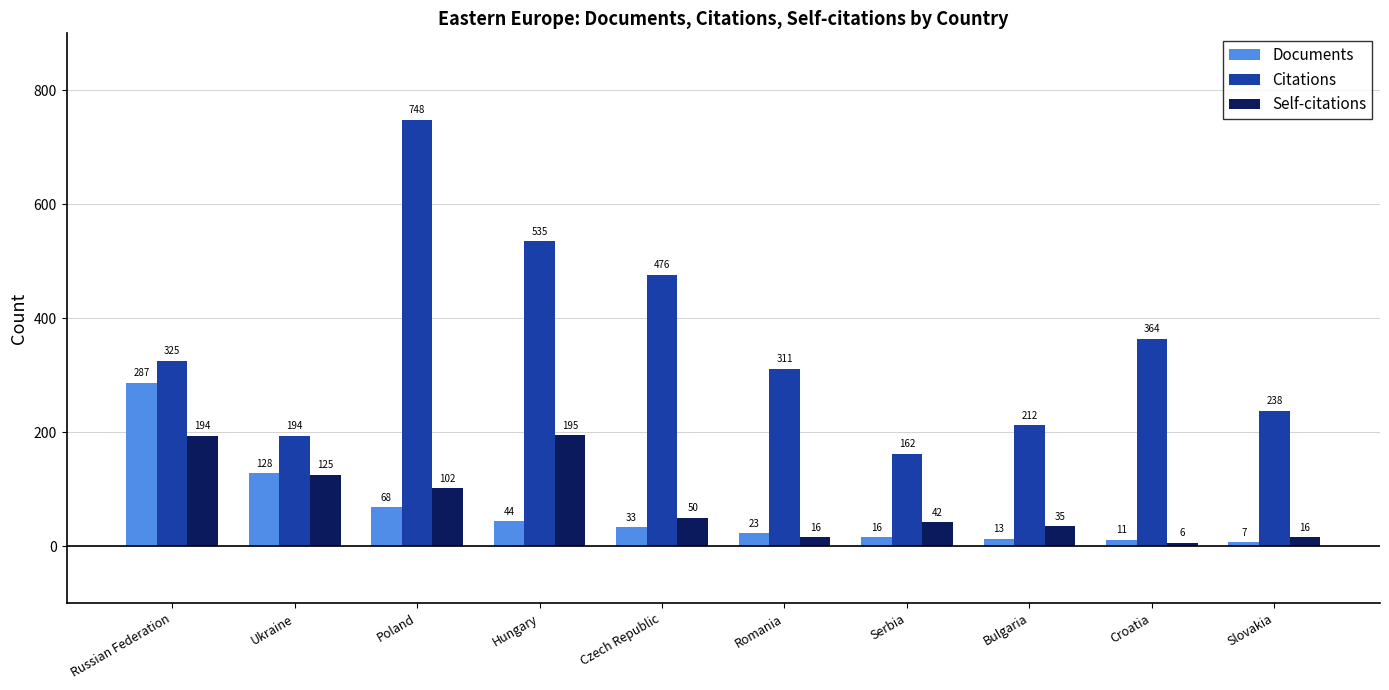

What are all the series names shown in the legend?

Documents, Citations, Self-citations